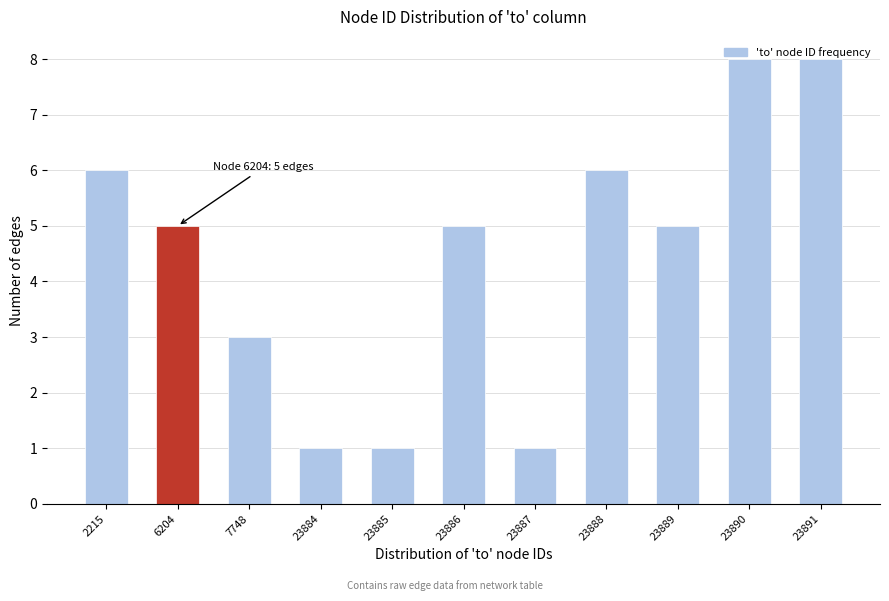

Is it true that the value at 23887 is 1?

True